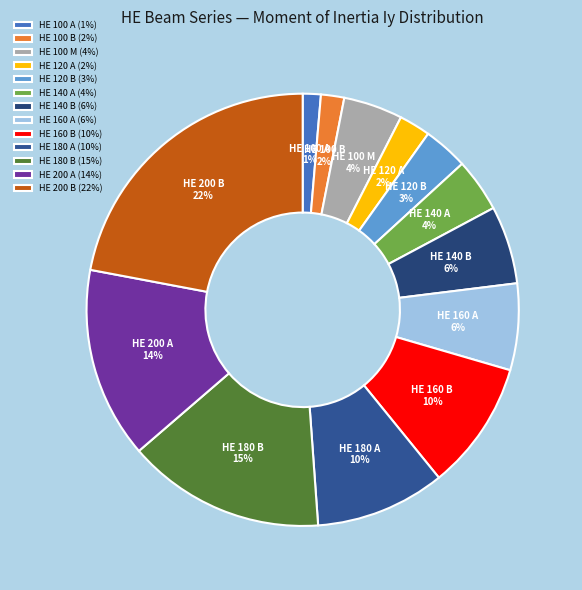

To the nearest percent, what is the average slice percentage?

8%